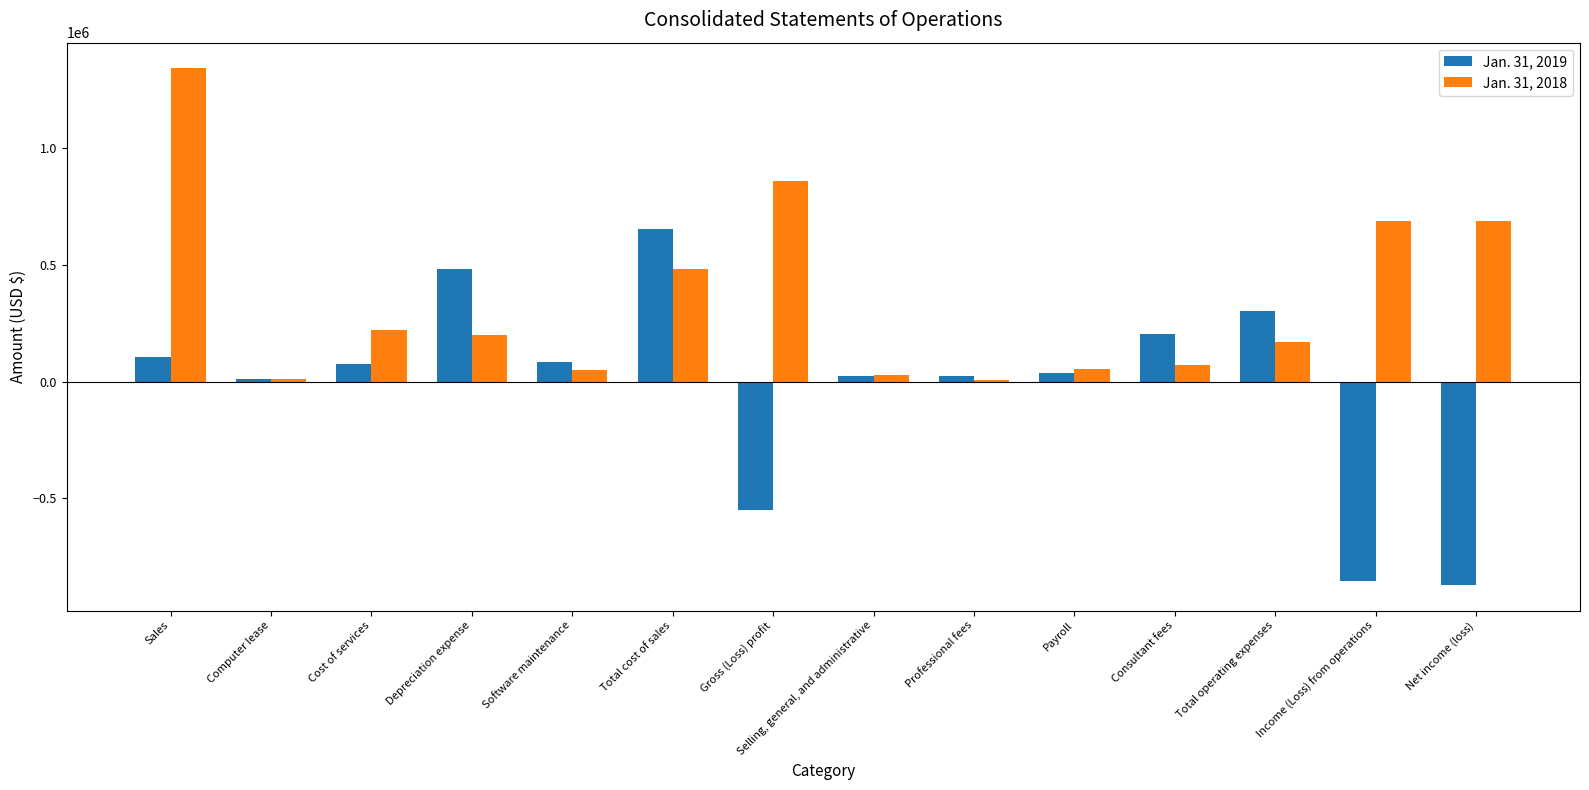

What is the average value of the Jan. 31, 2019 series?

-19192